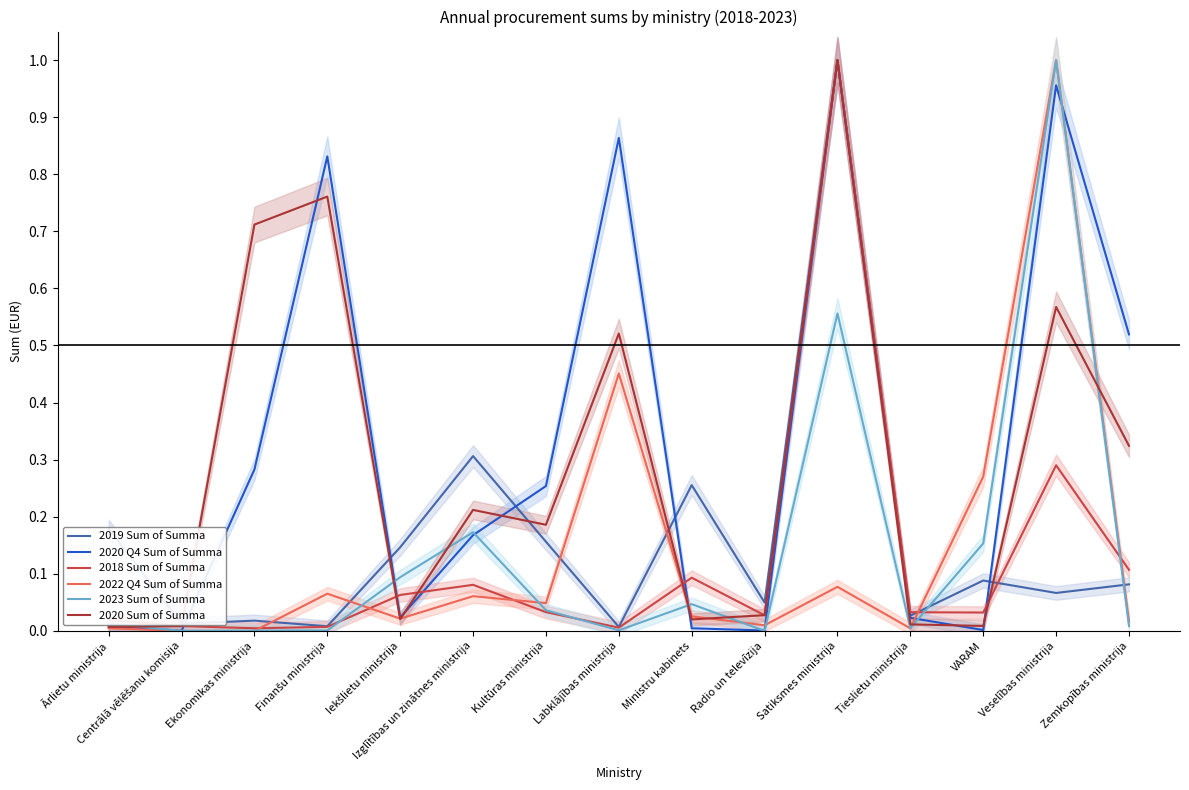

At Ministru kabinets, list the series in order from smallest to largest.

2020 Q4 Sum of Summa, 2020 Sum of Summa, 2022 Q4 Sum of Summa, 2023 Sum of Summa, 2018 Sum of Summa, 2019 Sum of Summa